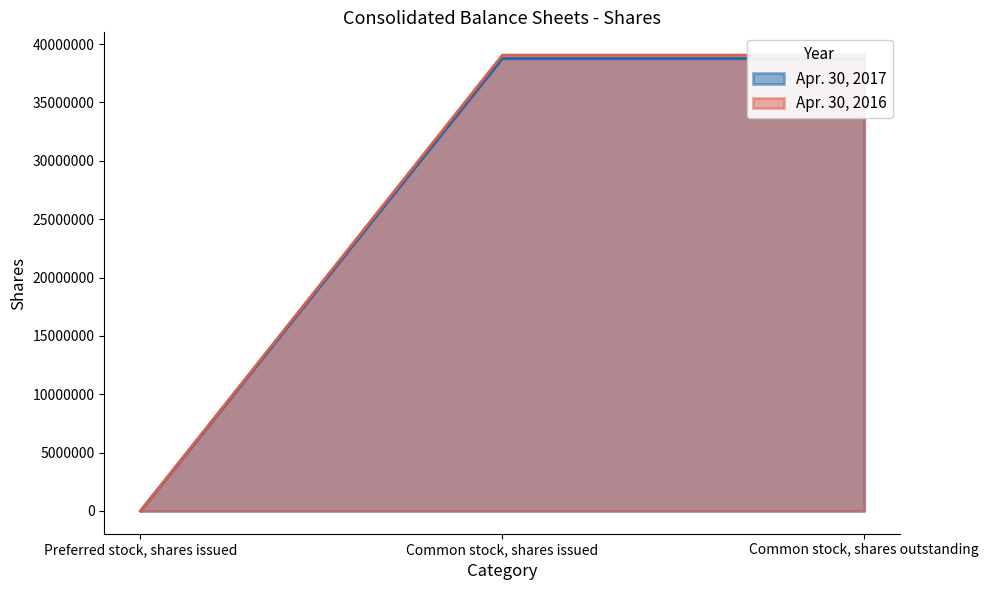

Where is Apr. 30, 2017 nearest to the value 19382910?

Preferred stock, shares issued